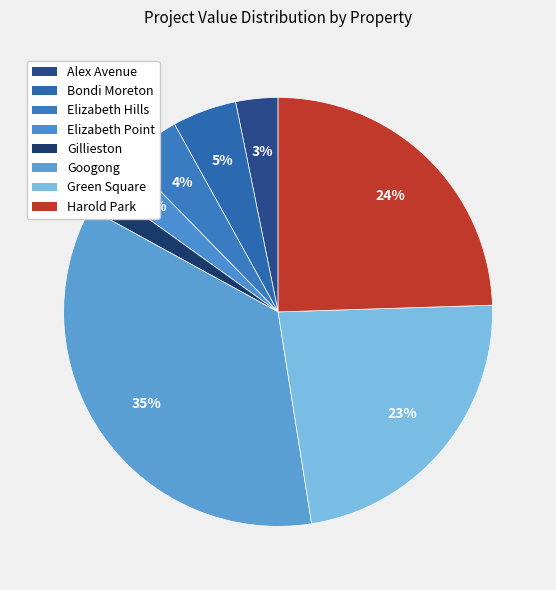

What is the change in value from Bondi Moreton to Harold Park?

+1013.8